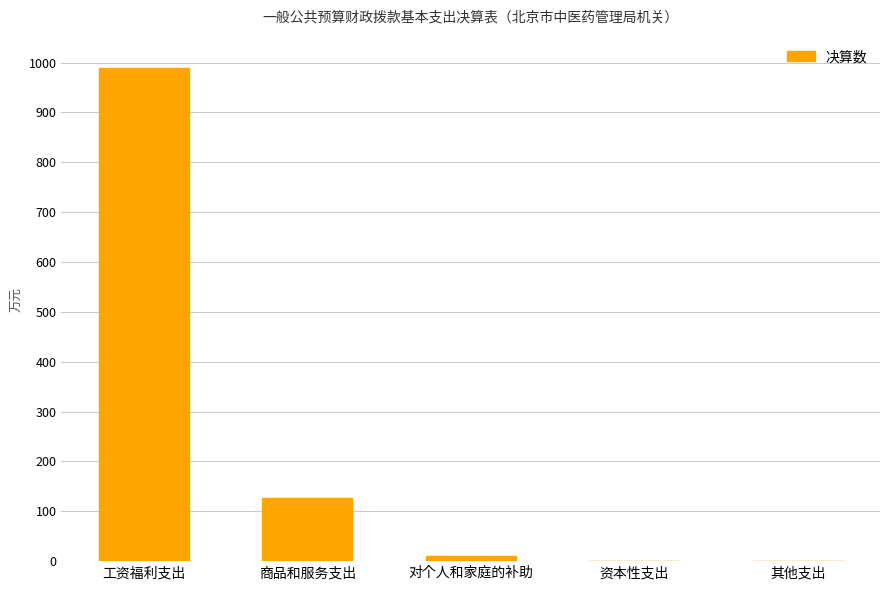

Are the bars horizontal?

No